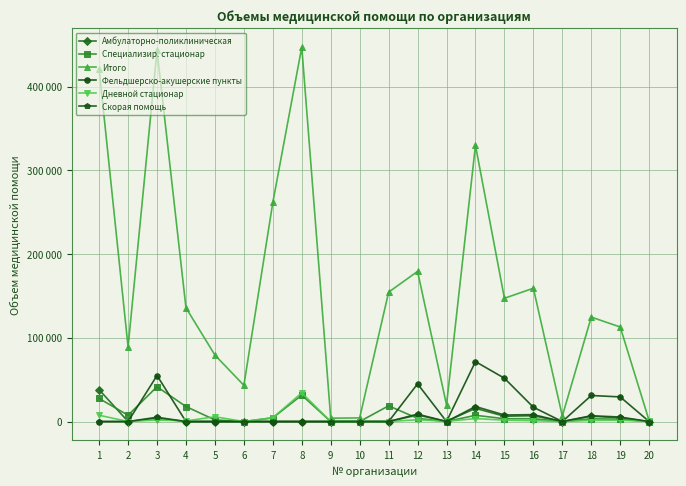

Where do Амбулаторно-поликлиническая and Специализир. стационар first cross each other?

1 and 2